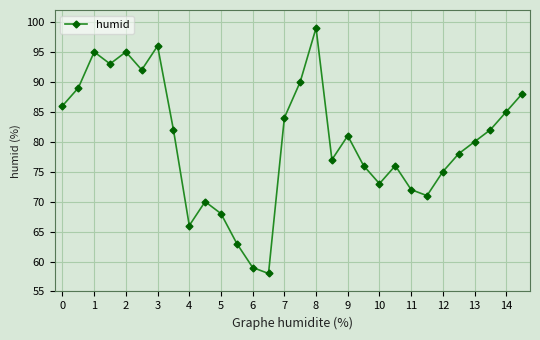

Does the chart display data point markers on the line(s)?

Yes